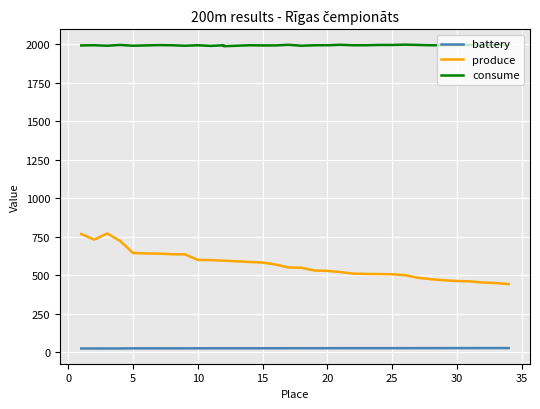

The value of battery at 16 is 34.3. True or false?

False